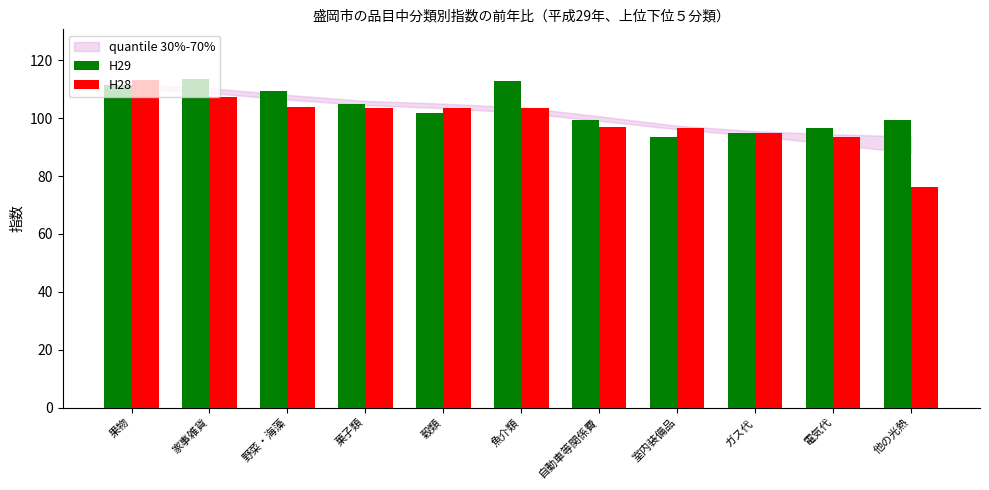

Is it true that H28 equals 103.5 at 菓子類?

True